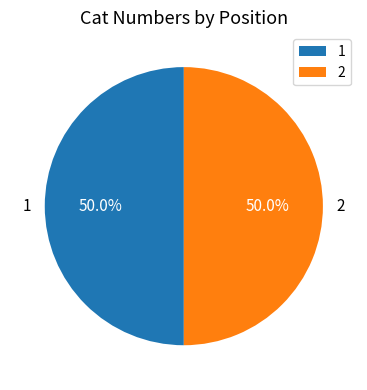

How many segments does this pie chart have?

2